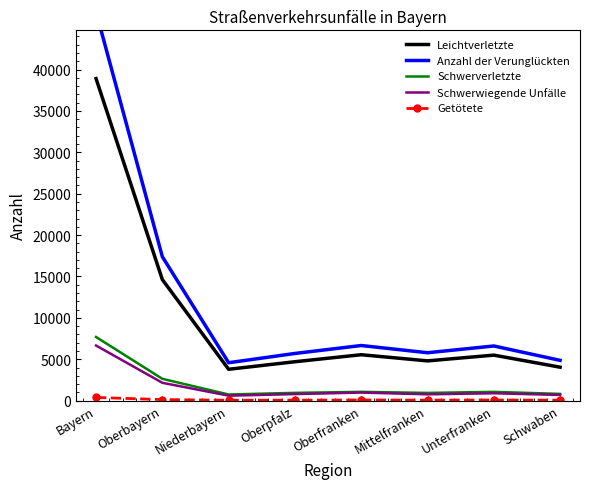

Which has a higher value, Bayern or Unterfranken?

Bayern